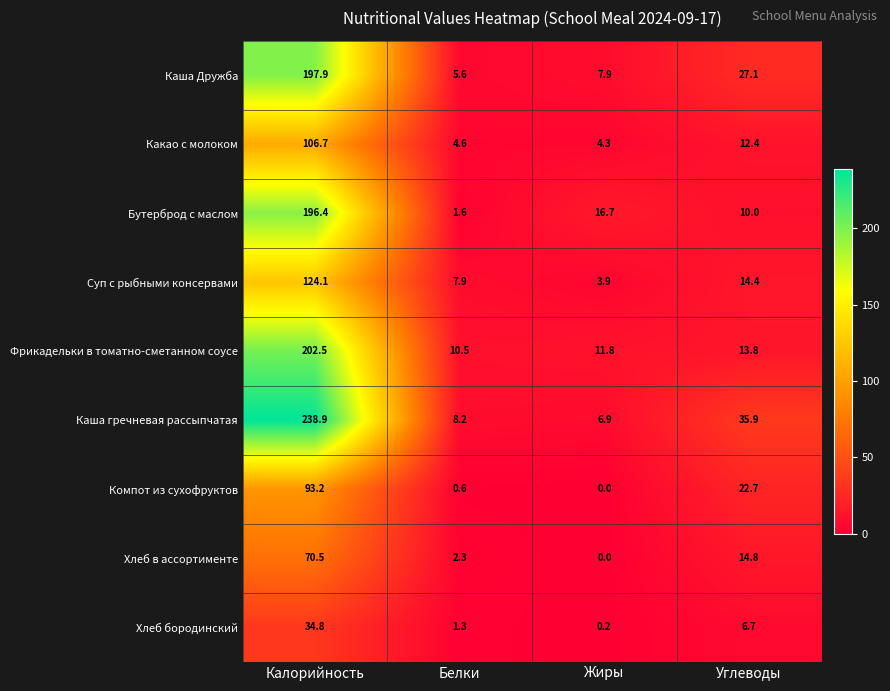

What is the approximate value of Хлеб в ассортименте at Калорийность?

70.5